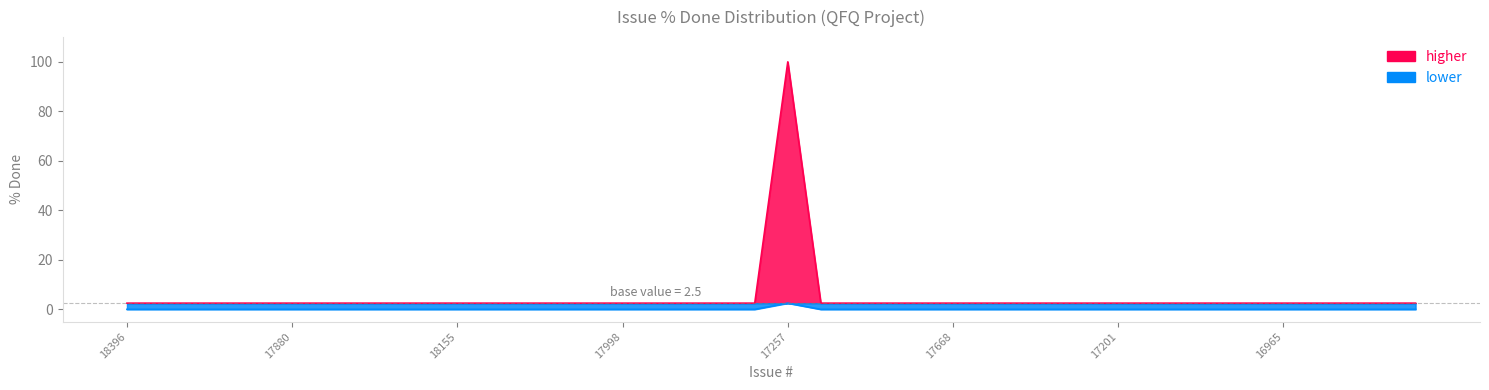

Rank the categories by value from lowest to highest.

18396, 18395, 18252, 18057, 18048, 17880, 18412, 18331, 18184, 18163, 18155, 18154, 18094, 18058, 18031, 17998, 17992, 17991, 17957, 17945, 17785, 17778, 17725, 17693, 17668, 17656, 17361, 17291, 17215, 17201, 17160, 17142, 17087, 16994, 16965, 16911, 16900, 16830, 16734, 17257